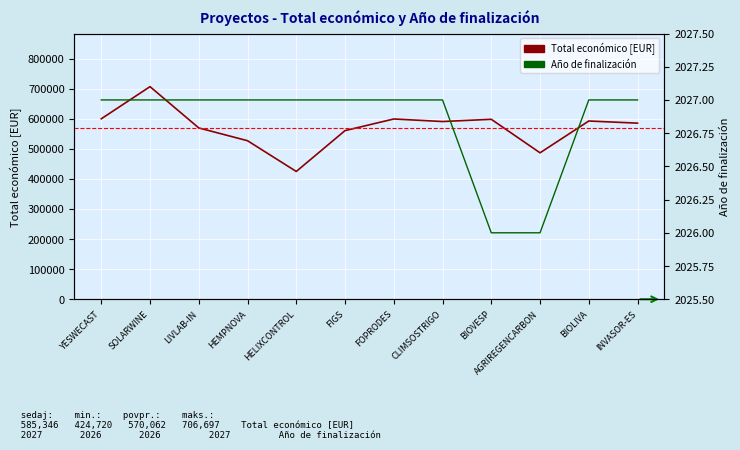

How many interior local valleys does the Total económico [EUR] series have?

3